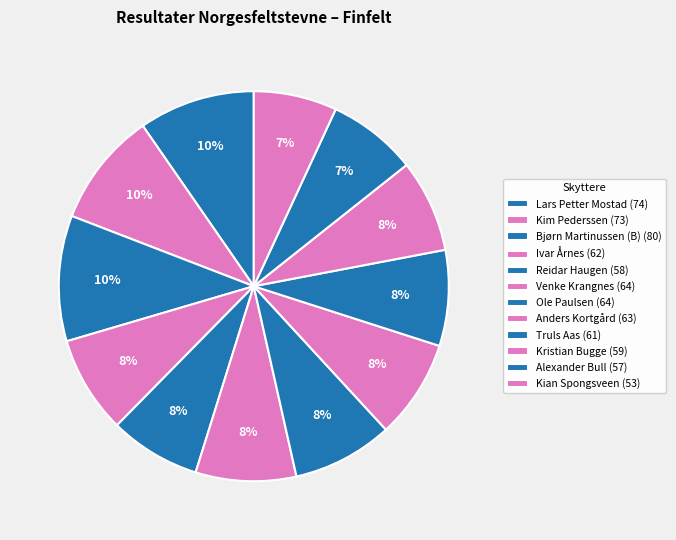

How many segments does this pie chart have?

12